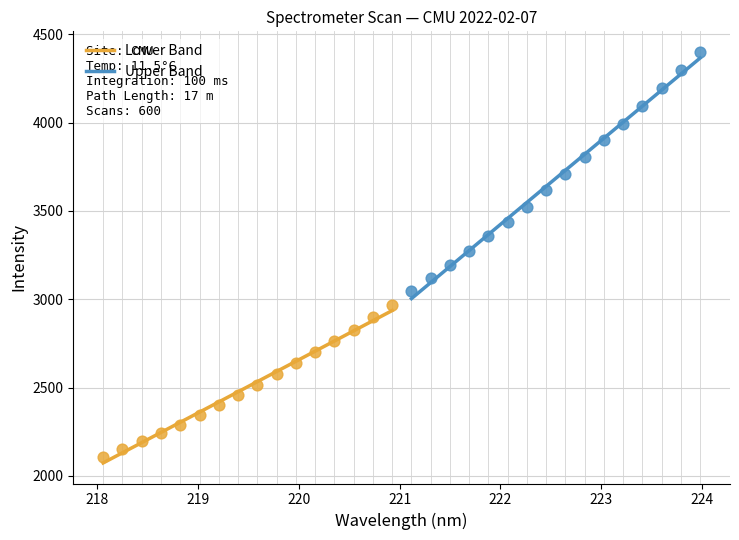

Which series contains the highest Y value?

Upper Band